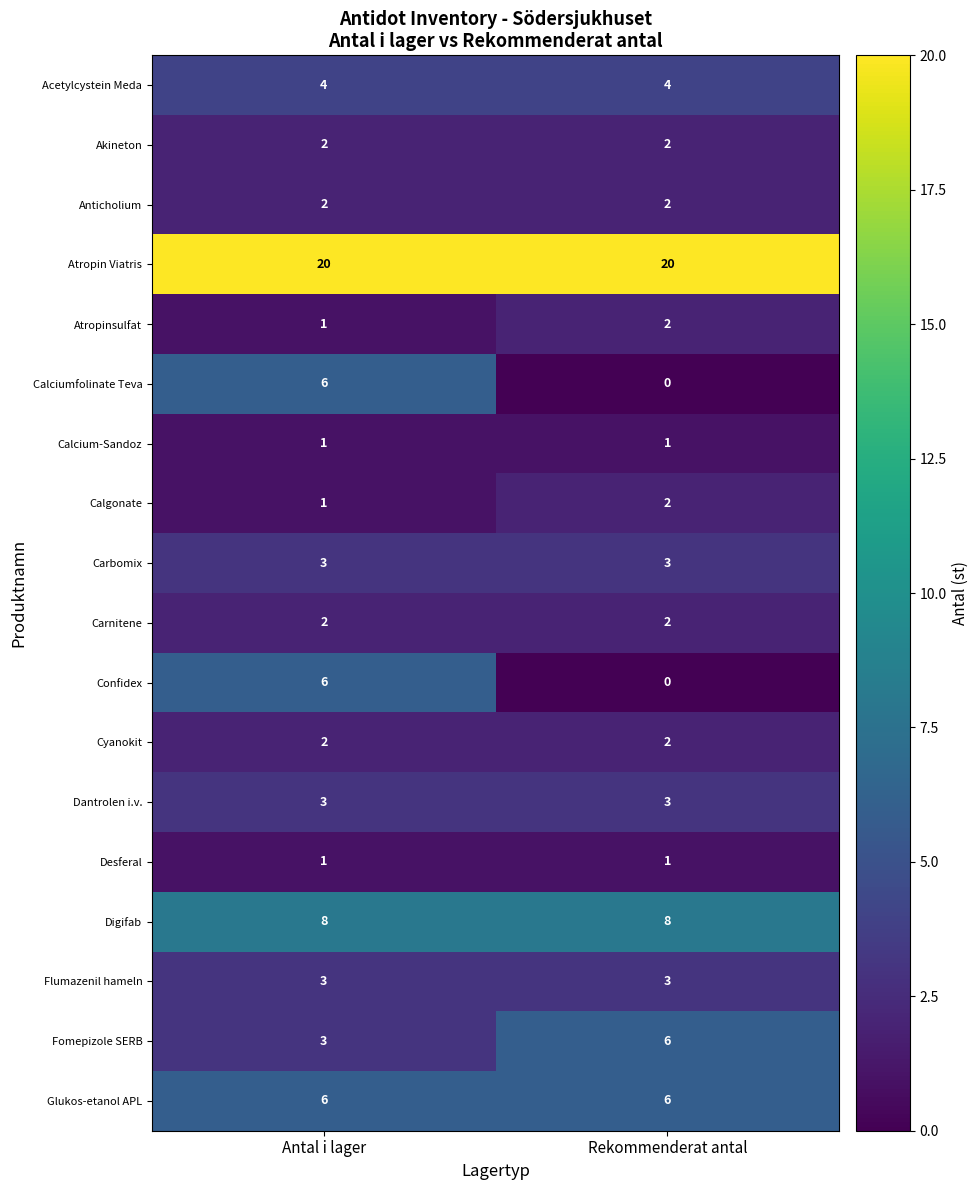

What is the sum of all Acetylcystein Meda values?

8